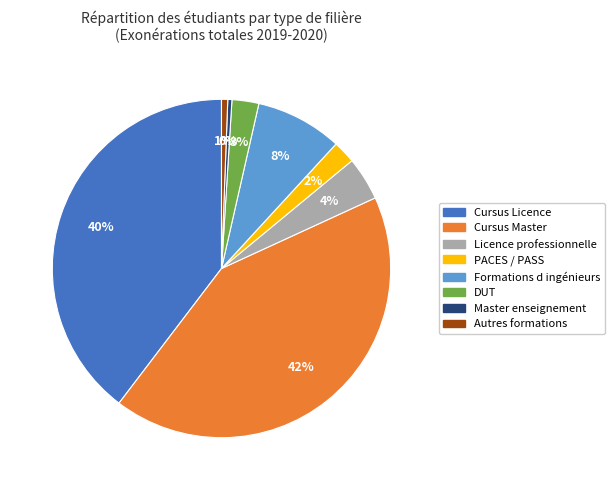

Which has a higher value, Master enseignement or PACES / PASS?

PACES / PASS